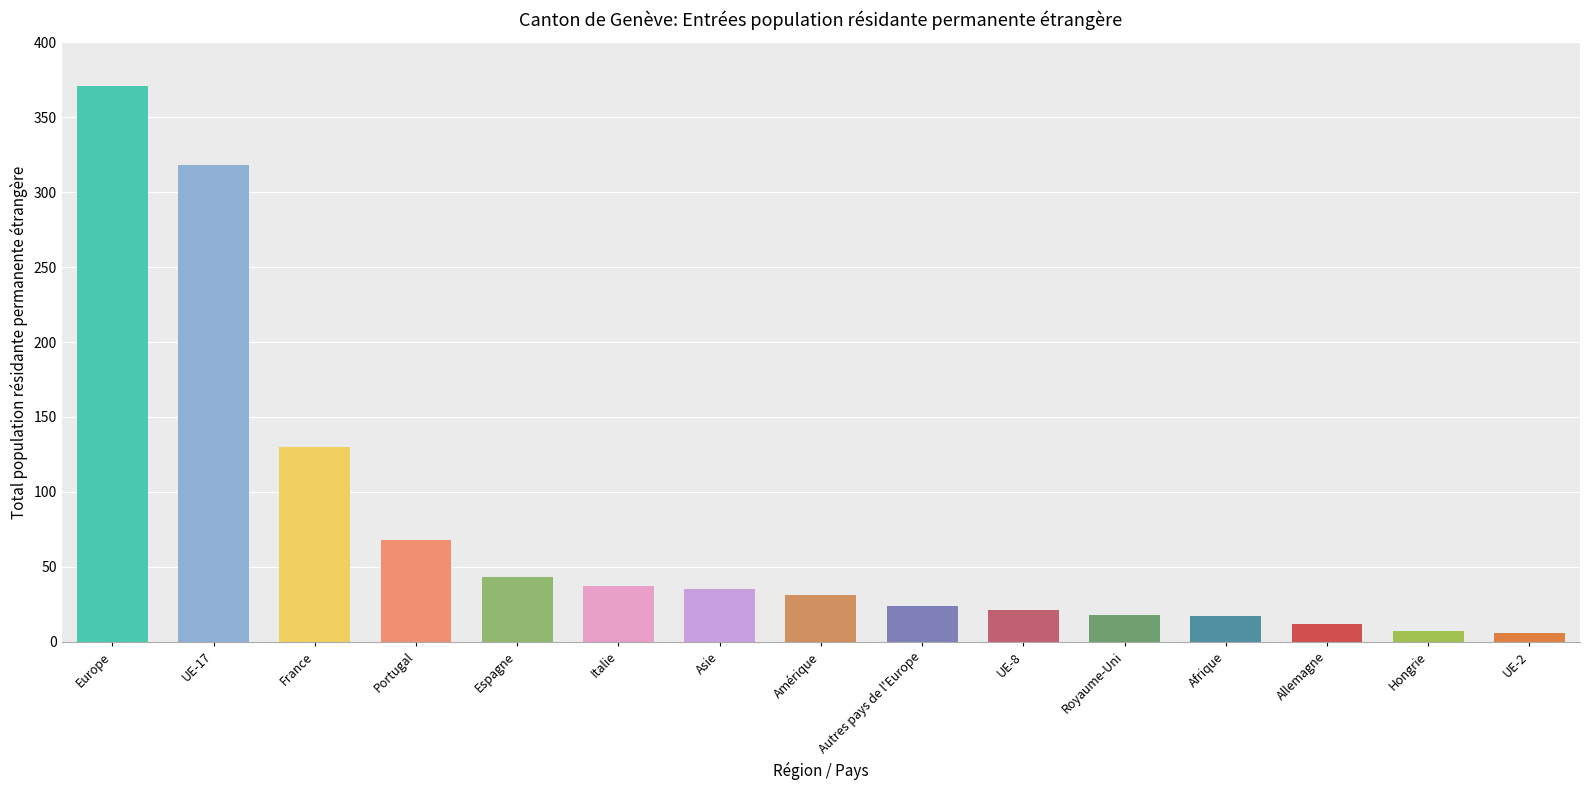

What is the sum of all values?

1138